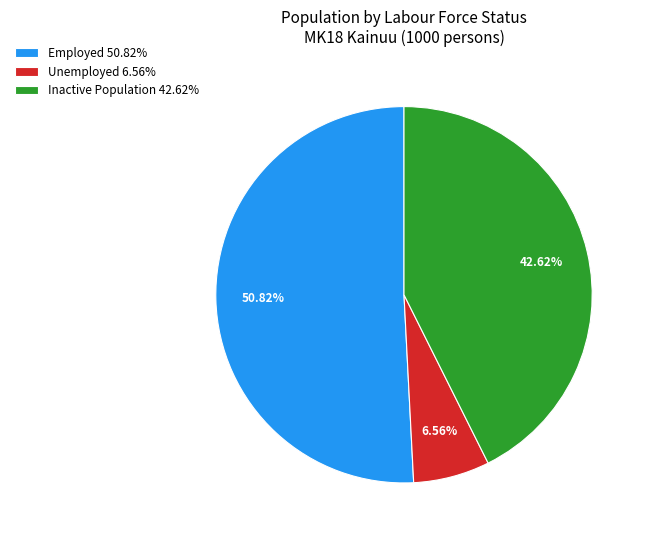

Count the number of slices in the pie.

3